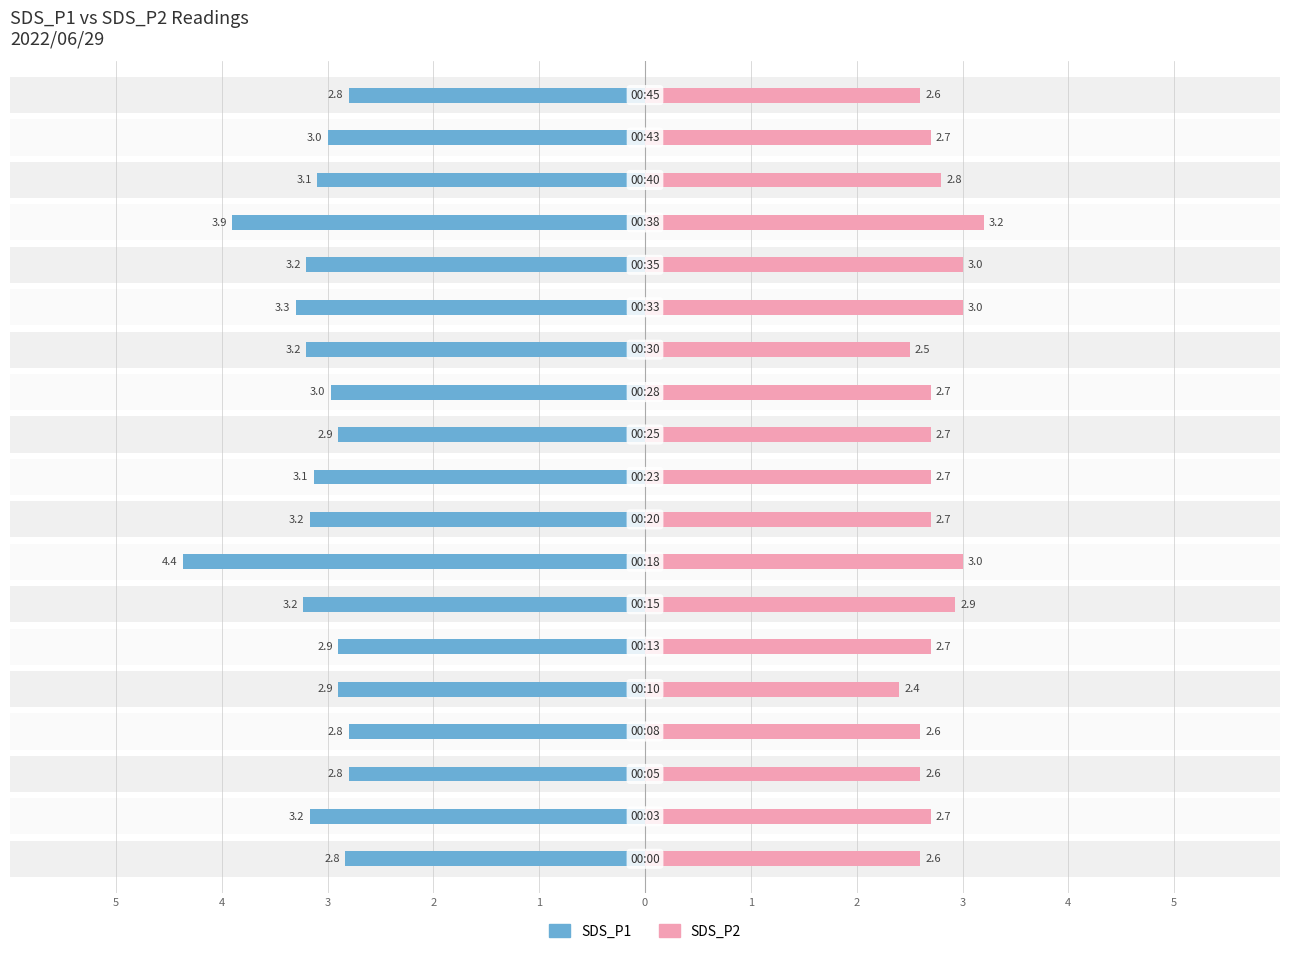

What is the difference between the maximum and second lowest values in the SDS_P1 series?

1.6